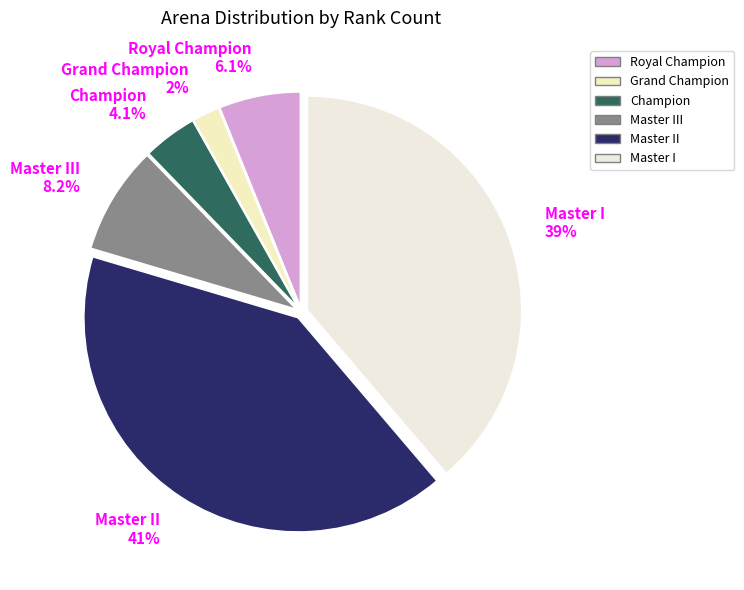

True or false: Grand Champion accounts for 2% of the total.

True